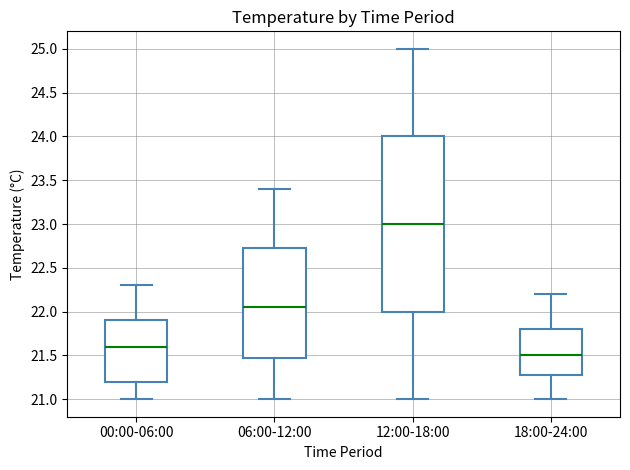

Reading left to right, read every box against the y-axis: the position of its median line, the range the box covers, and the ends of its whiskers. The values are not printed on the chart, so give them approximately, as read against the axis.

00:00-06:00: median 21.60, box 21.20 to 21.90, whiskers 21.00 to 22.30
06:00-12:00: median 22.05, box 21.50 to 22.75, whiskers 21.00 to 23.40
12:00-18:00: median 23.00, box 22.00 to 24.00, whiskers 21.00 to 25.00
18:00-24:00: median 21.50, box 21.30 to 21.80, whiskers 21.00 to 22.20